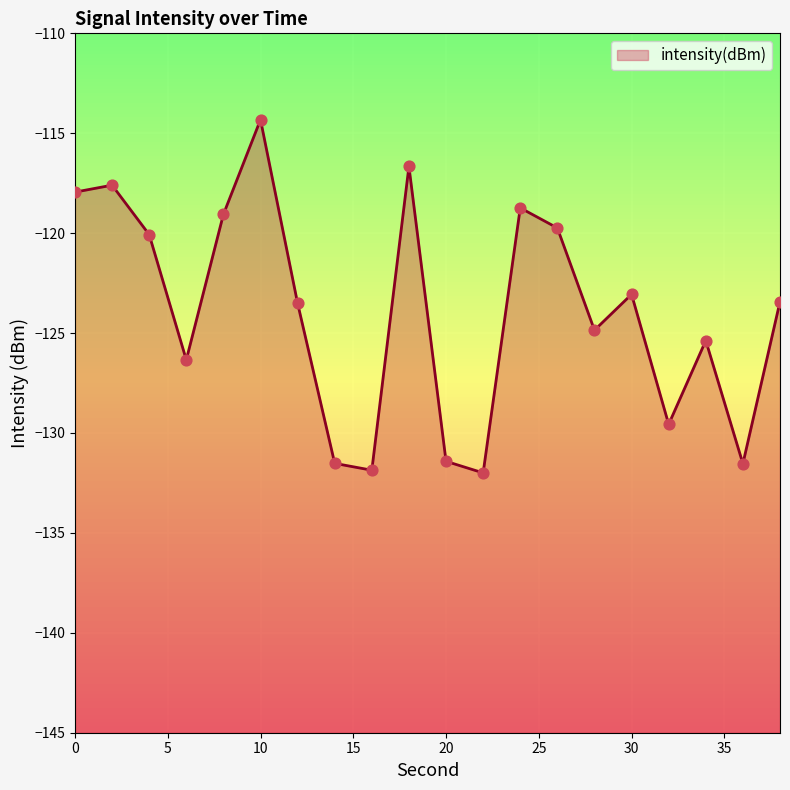

What is the change in value from 8 to 20?

-12.4